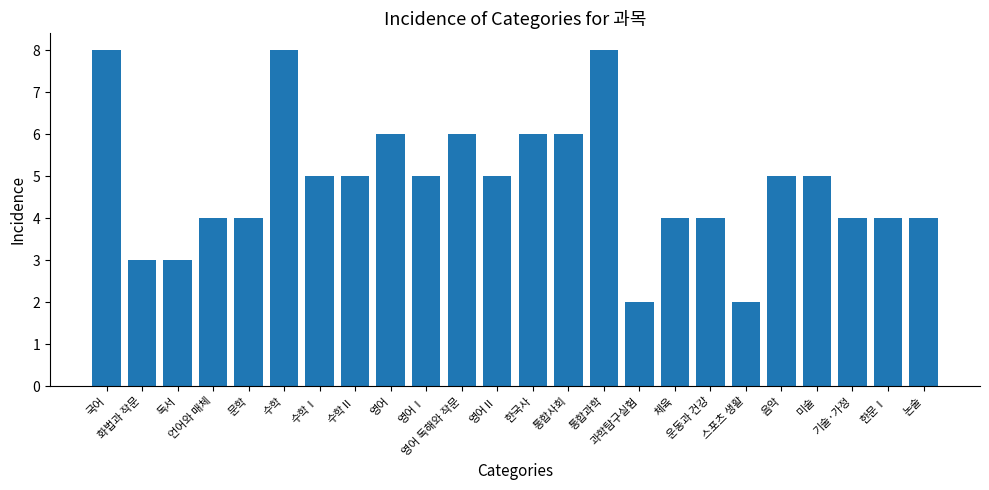

The chart shows a value of 8 at 수학. True or false?

True